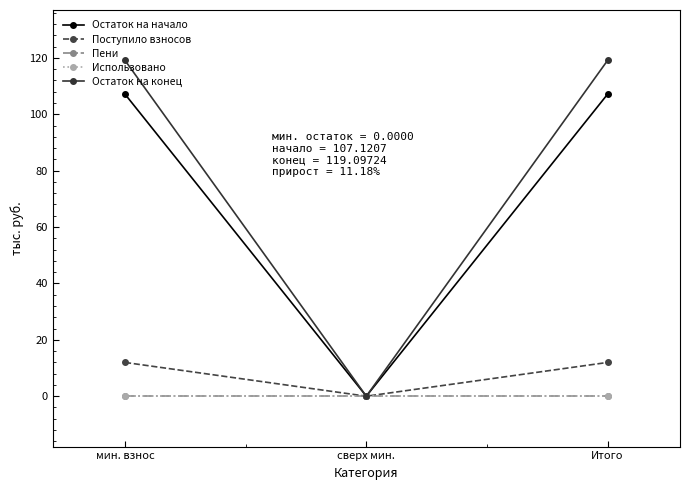

List the labels in order of Использовано value, largest first.

мин. взнос, сверх мин., Итого